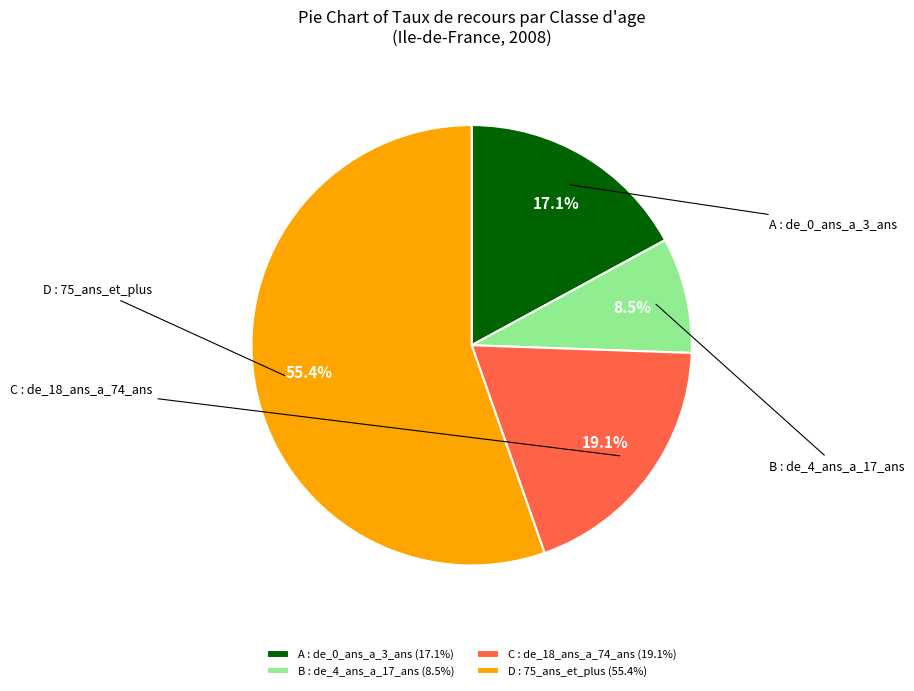

Which slice is the largest?

D : 75_ans_et_plus